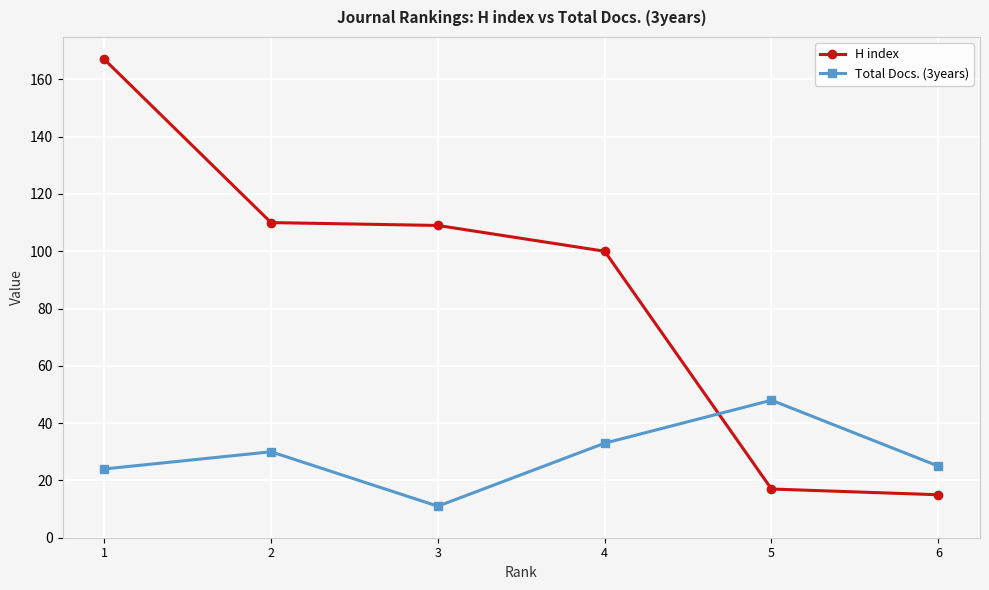

Which series has the largest total across all categories?

H index